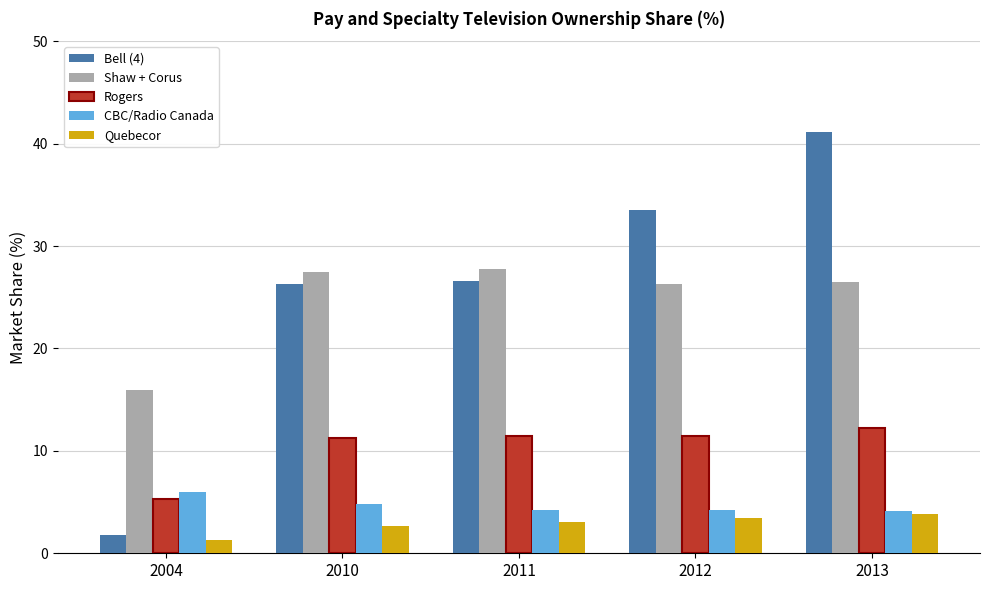

Read the Shaw + Corus value at 2004.

15.9